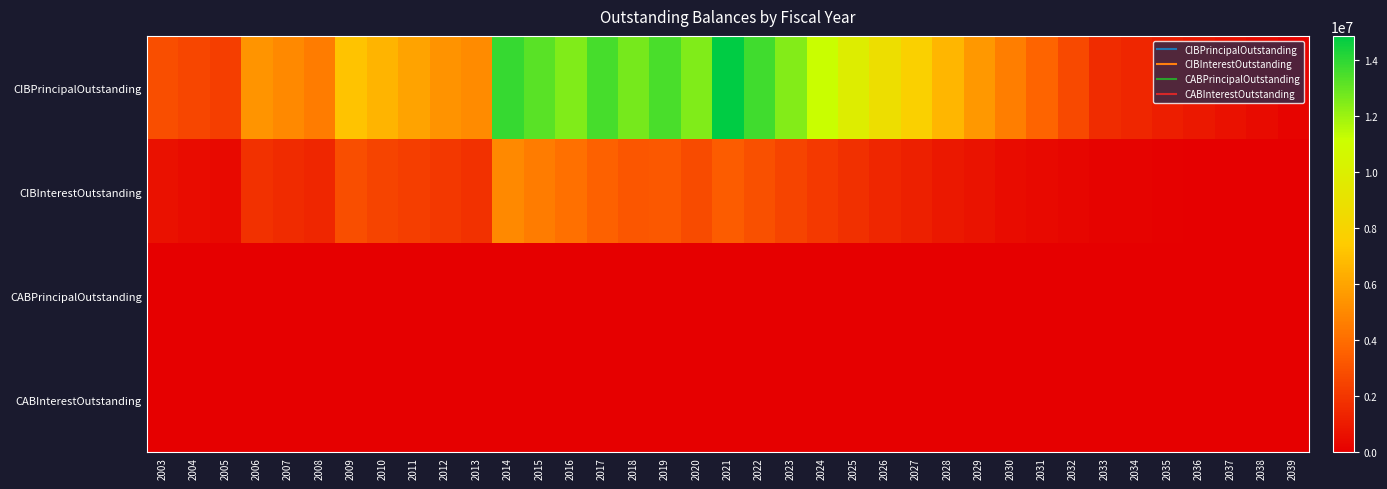

Reading left to right, what are all the values shown in this chart?

CIBPrincipalOutstanding: 2003=2850000.0	2004=2590000.0	2005=2315000.0	2006=5405000.0	2007=5005000.0	2008=4585000.0	2009=7145000.0	2010=6570000.0	2011=5980000.0	2012=5365000.0	2013=5085000.0	2014=13875000.0	2015=13200000.0	2016=12505000.0	2017=13570000.0	2018=12705000.0	2019=13515000.0	2020=12510000.0	2021=14875000.0	2022=13690000.0	2023=12455000.0	2024=11180000.0	2025=9865000.0	2026=8770000.0	2027=7735000.0	2028=6665000.0	2029=5570000.0	2030=4645000.0	2031=3690000.0	2032=2700000.0	2033=1670000.0	2034=1415000.0	2035=1155000.0	2036=885000.0	2037=675000.0	2038=455000.0	2039=230000.0
CIBInterestOutstanding: 2003=642999.0	2004=515431.0	2005=400408.8	2006=1827122.5	2007=1606650.5	2008=1404520.2	2009=2848339.6	2010=2552733.0	2011=2290725.0	2012=2052974.0	2013=1831284.0	2014=5034547.0	2015=4554186.5	2016=4088161.0	2017=3598828.6	2018=3171558.8	2019=3215003.2	2020=2774404.2	2021=3427700.7	2022=2953743.0	2023=2517177.2	2024=2119547.2	2025=1762073.4	2026=1448501.4	2027=1168168.4	2028=920268.7	2029=705520.7	2030=522334.4	2031=369315.6	2032=251081.2	2033=169500.0	2034=123225.0	2035=84675.0	2036=54075.0	2037=30675.0	2038=13725.0	2039=3450.0
CABPrincipalOutstanding: 2003=0.0	2004=0.0	2005=0.0	2006=0.0	2007=0.0	2008=0.0	2009=0.0	2010=0.0	2011=0.0	2012=0.0	2013=0.0	2014=0.0	2015=0.0	2016=0.0	2017=0.0	2018=0.0	2019=0.0	2020=0.0	2021=0.0	2022=0.0	2023=0.0	2024=0.0	2025=0.0	2026=0.0	2027=0.0	2028=0.0	2029=0.0	2030=0.0	2031=0.0	2032=0.0	2033=0.0	2034=0.0	2035=0.0	2036=0.0	2037=0.0	2038=0.0	2039=0.0
CABInterestOutstanding: 2003=0.0	2004=0.0	2005=0.0	2006=0.0	2007=0.0	2008=0.0	2009=0.0	2010=0.0	2011=0.0	2012=0.0	2013=0.0	2014=0.0	2015=0.0	2016=0.0	2017=0.0	2018=0.0	2019=0.0	2020=0.0	2021=0.0	2022=0.0	2023=0.0	2024=0.0	2025=0.0	2026=0.0	2027=0.0	2028=0.0	2029=0.0	2030=0.0	2031=0.0	2032=0.0	2033=0.0	2034=0.0	2035=0.0	2036=0.0	2037=0.0	2038=0.0	2039=0.0